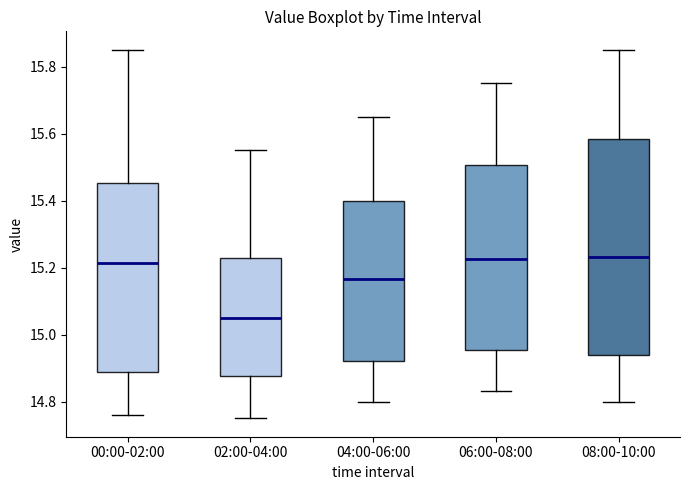

Reading left to right, transcribe this box plot: for each box, give where its median line is, the range the box spans, and where its two whiskers end, as read against the y-axis. The values are not printed on the chart, so give them approximately, as read against the axis.

00:00-02:00: median 15.22, box 14.88 to 15.46, whiskers 14.76 to 15.86
02:00-04:00: median 15.06, box 14.88 to 15.22, whiskers 14.76 to 15.56
04:00-06:00: median 15.16, box 14.92 to 15.40, whiskers 14.80 to 15.66
06:00-08:00: median 15.22, box 14.96 to 15.50, whiskers 14.84 to 15.76
08:00-10:00: median 15.24, box 14.94 to 15.58, whiskers 14.80 to 15.86